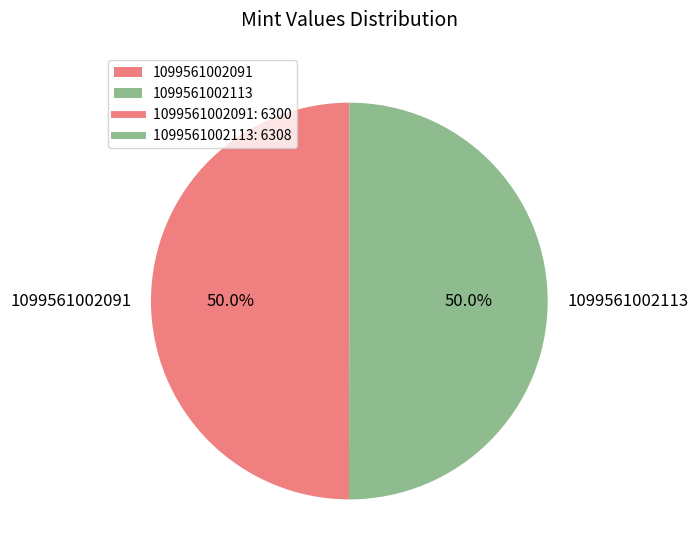

What is the ratio of the value at 1099561002091 to the value at 1099561002113?

1.0